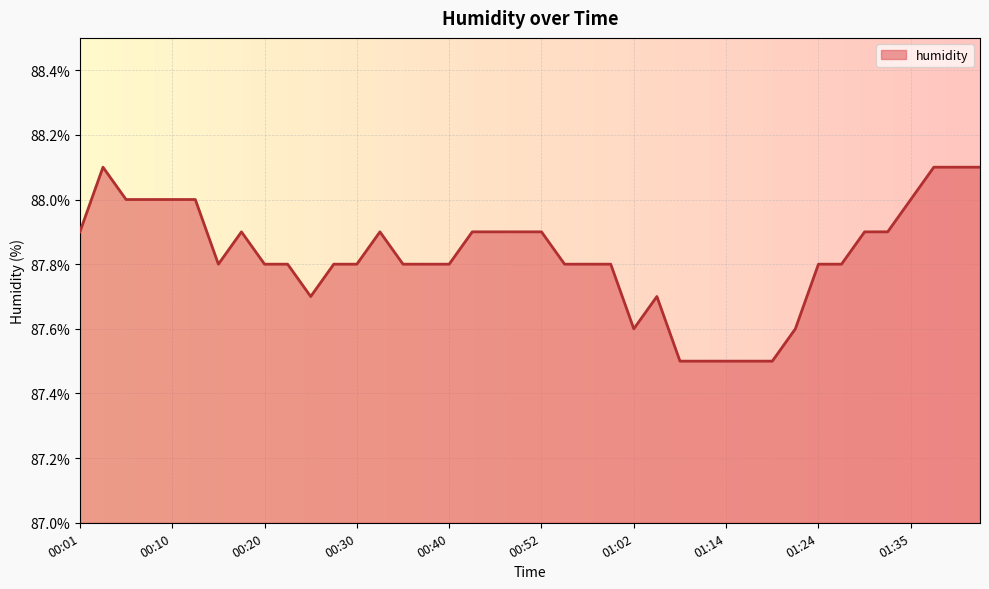

How many lines are shown in the chart?

1